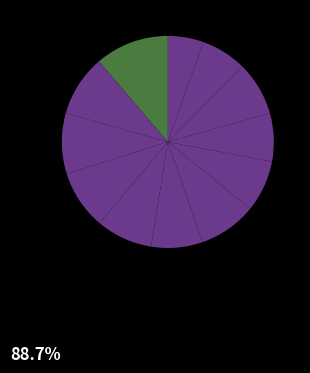

What is the smallest slice in the pie chart?

Psv Tirol